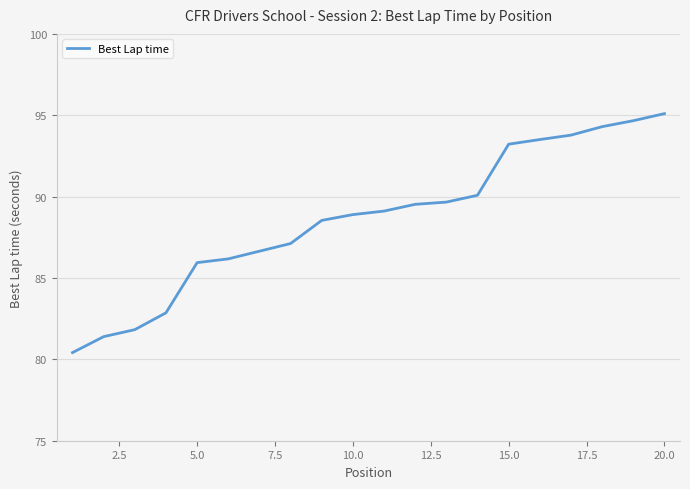

What is the difference between the maximum and minimum values?

14.7